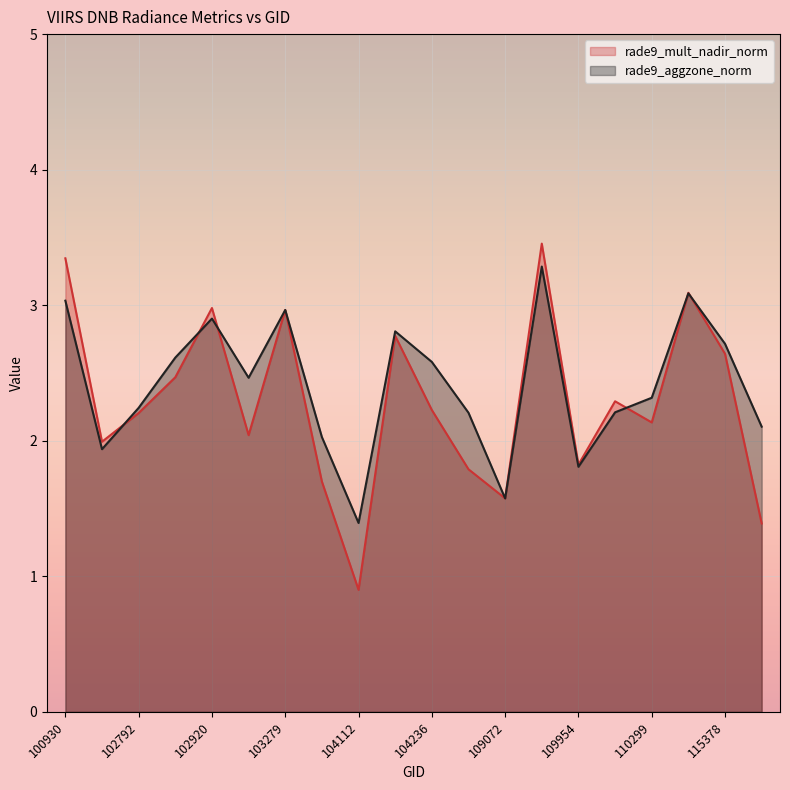

How many interior local valleys does the rade9_aggzone_norm series have?

5